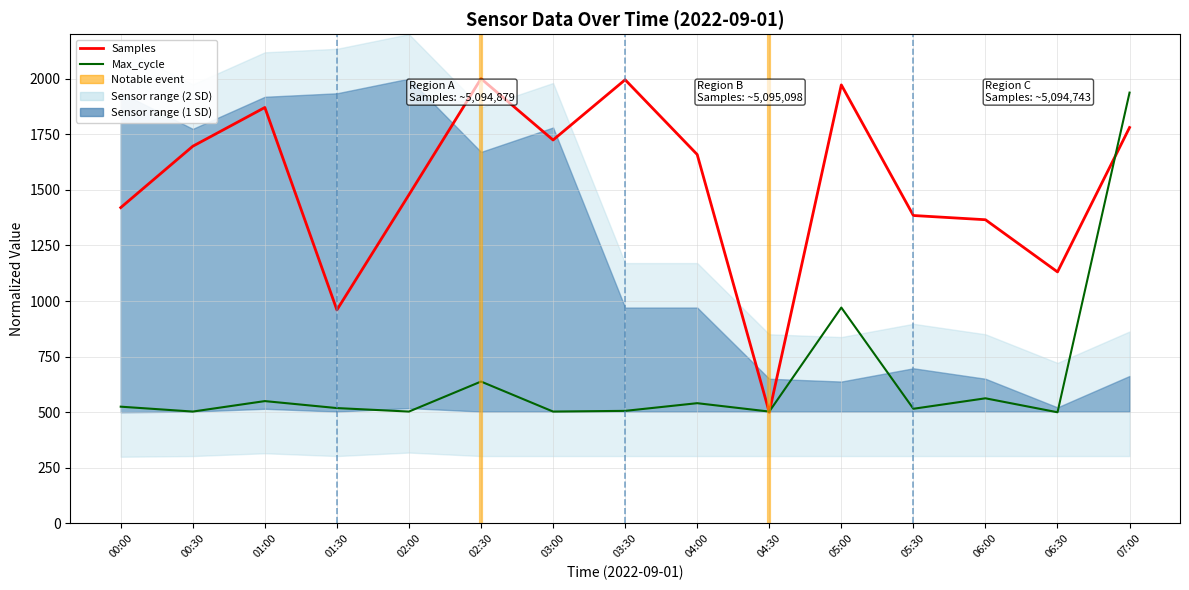

True or false: Samples and Max_cycle intersect in this chart.

True